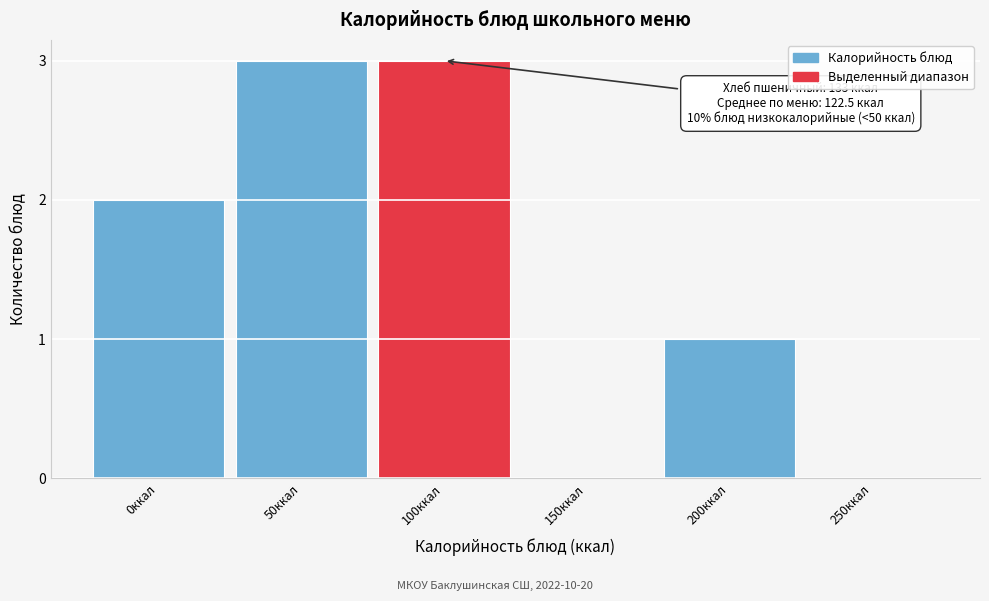

Reading left to right, what are all the values shown in this chart?

0ккал=2	50ккал=3	100ккал=3	150ккал=0	200ккал=1	250ккал=0